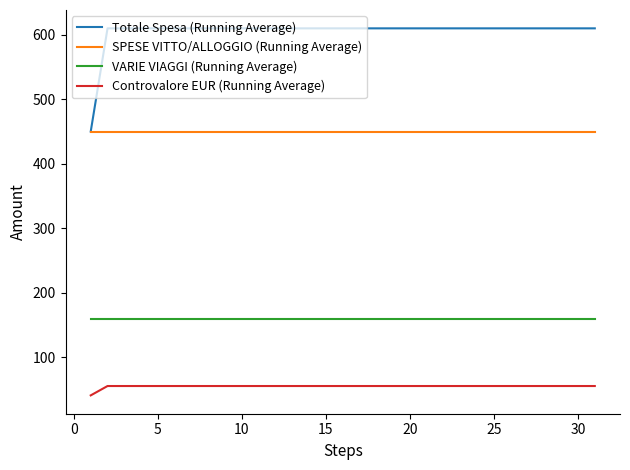

Rank the series by their average value, from highest to lowest.

Totale Spesa (Running Average), SPESE VITTO/ALLOGGIO (Running Average), VARIE VIAGGI (Running Average), Controvalore EUR (Running Average)